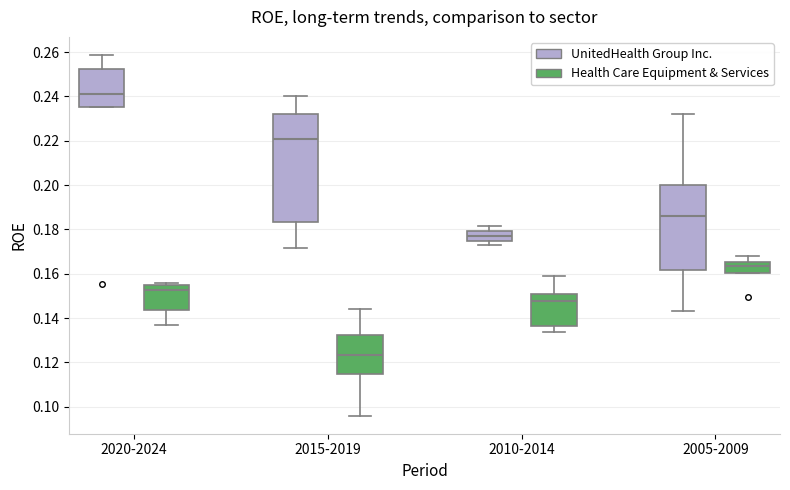

Reading left to right, transcribe this box plot: for each box, give where its median line is, the range the box spans, and where its two whiskers end, as read against the y-axis. The values are not printed on the chart, so give them approximately, as read against the axis.

2020-2024 (UnitedHealth Group Inc.): median 0.240, box 0.236 to 0.252, whiskers 0.236 to 0.258
2020-2024 (Health Care Equipment & Services): median 0.152, box 0.144 to 0.154, whiskers 0.138 to 0.156
2015-2019 (UnitedHealth Group Inc.): median 0.222, box 0.184 to 0.232, whiskers 0.172 to 0.240
2015-2019 (Health Care Equipment & Services): median 0.124, box 0.114 to 0.132, whiskers 0.096 to 0.144
2010-2014 (UnitedHealth Group Inc.): median 0.178, box 0.176 to 0.180, whiskers 0.174 to 0.182
2010-2014 (Health Care Equipment & Services): median 0.148, box 0.136 to 0.150, whiskers 0.134 to 0.160
2005-2009 (UnitedHealth Group Inc.): median 0.186, box 0.162 to 0.200, whiskers 0.144 to 0.232
2005-2009 (Health Care Equipment & Services): median 0.164, box 0.160 to 0.166, whiskers 0.160 to 0.168